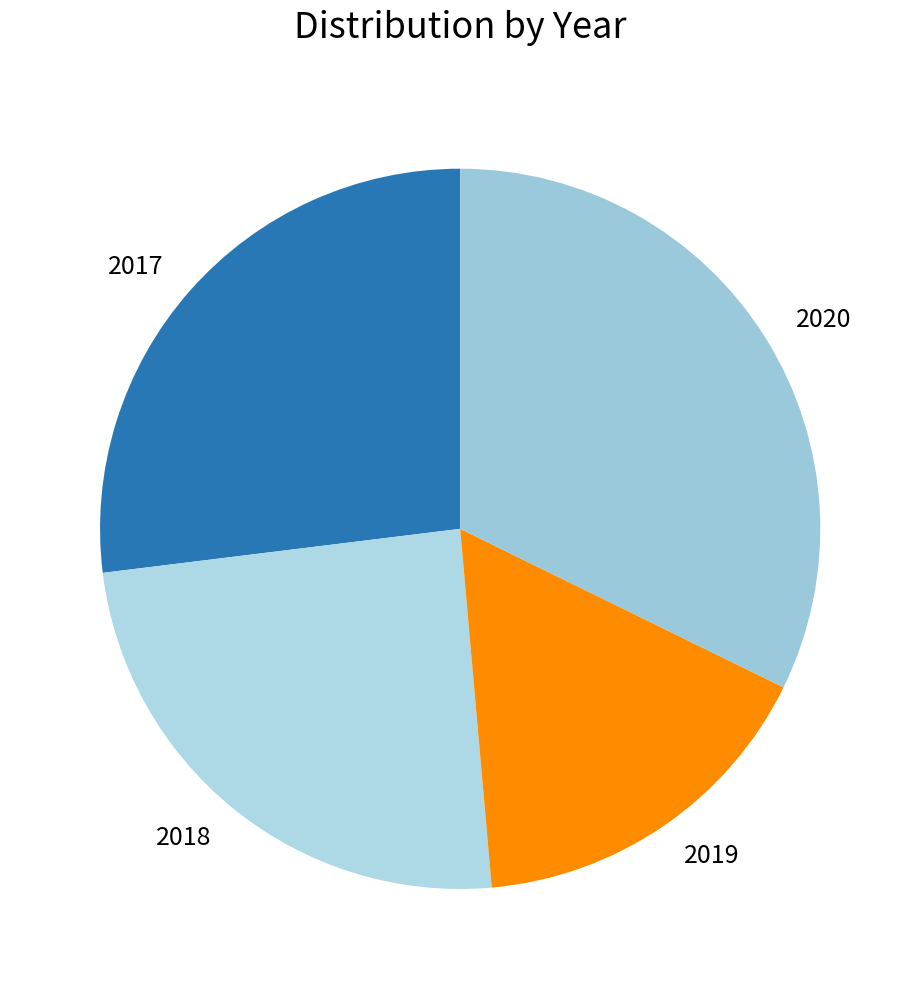

What is the ratio of the value at 2017 to the value at 2019?

1.6